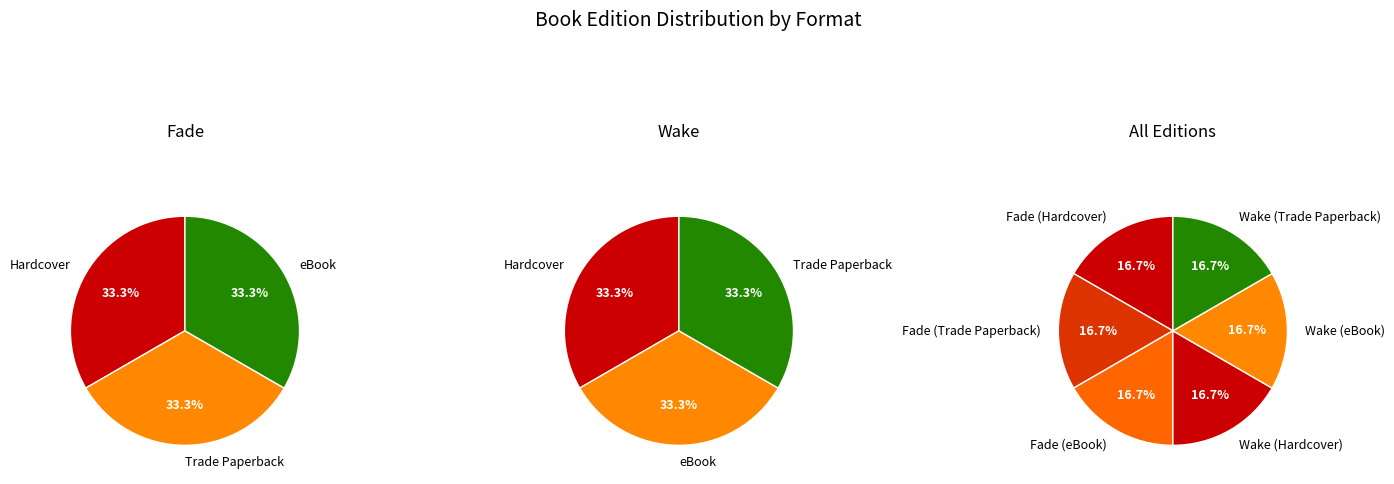

The Fade (Hardcover) slice represents 7% of the pie. True or false?

False